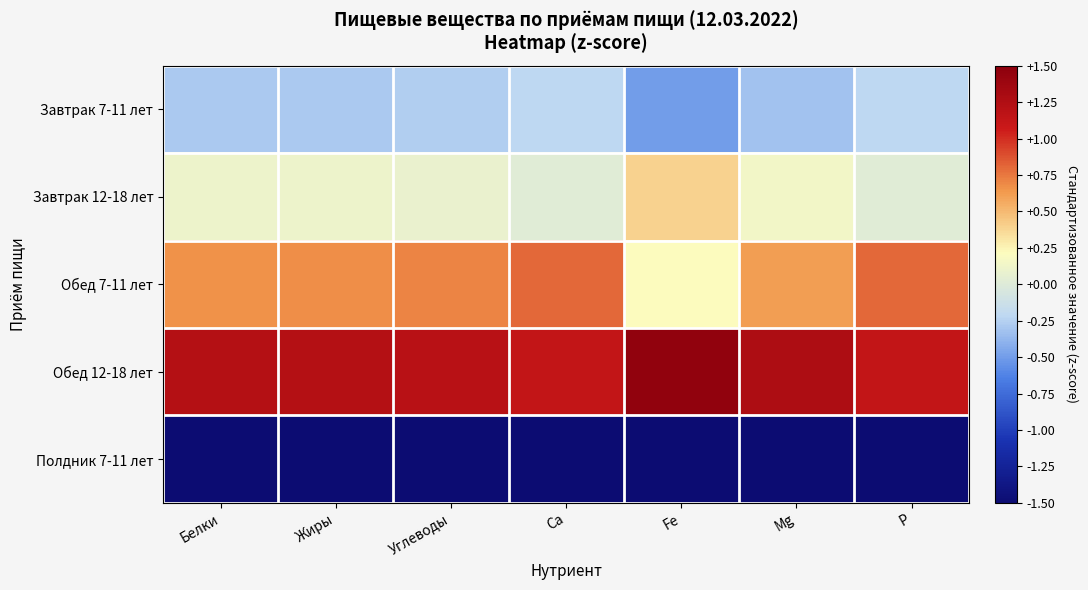

Reading left to right, extract all data points from this chart.

Завтрак 7-11 лет: Белки=-0.3	Жиры=-0.3	Углеводы=-0.3	Ca=-0.2	Fe=-0.5	Mg=-0.3	P=-0.2
Завтрак 12-18 лет: Белки=0.1	Жиры=0.1	Углеводы=0.1	Ca=0.0	Fe=0.4	Mg=0.1	P=0.0
Обед 7-11 лет: Белки=0.7	Жиры=0.7	Углеводы=0.7	Ca=0.8	Fe=0.2	Mg=0.6	P=0.8
Обед 12-18 лет: Белки=1.2	Жиры=1.2	Углеводы=1.2	Ca=1.1	Fe=1.5	Mg=1.3	P=1.1
Полдник 7-11 лет: Белки=-1.7	Жиры=-1.7	Углеводы=-1.7	Ca=-1.7	Fe=-1.6	Mg=-1.7	P=-1.7